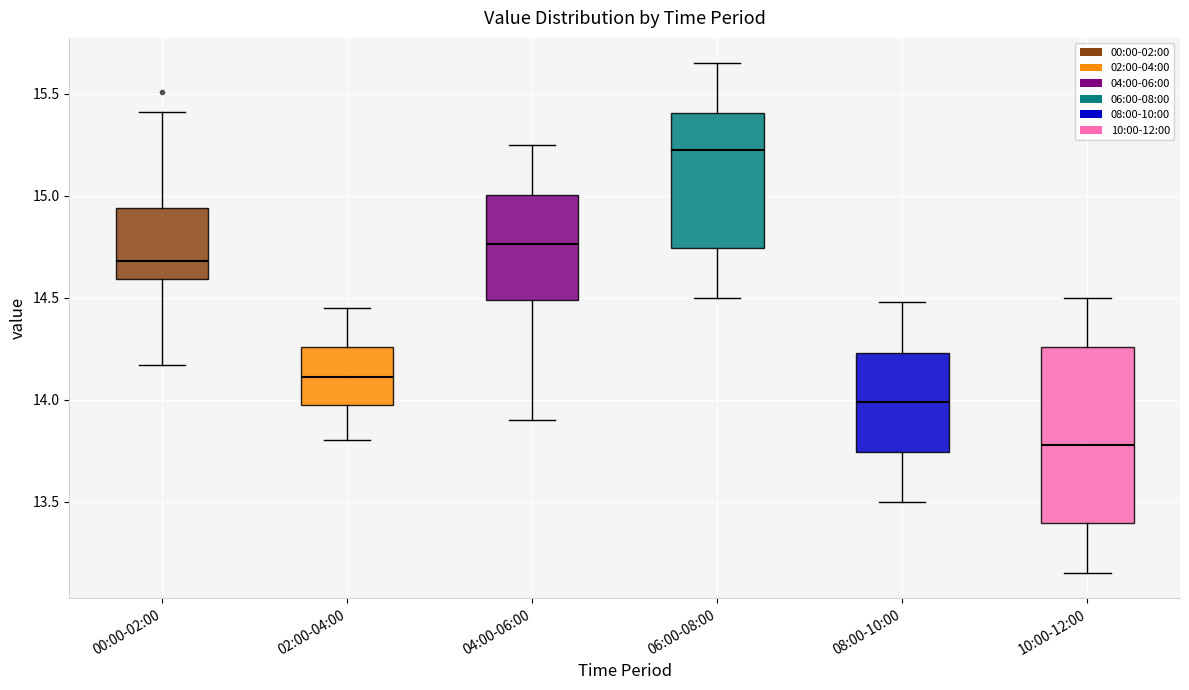

Reading left to right, transcribe this box plot: for each box, give where its median line is, the range the box spans, and where its two whiskers end, as read against the y-axis. The values are not printed on the chart, so give them approximately, as read against the axis.

00:00-02:00: median 14.70, box 14.60 to 14.95, whiskers 14.15 to 15.40
02:00-04:00: median 14.10, box 13.95 to 14.25, whiskers 13.80 to 14.45
04:00-06:00: median 14.75, box 14.50 to 15.00, whiskers 13.90 to 15.25
06:00-08:00: median 15.25, box 14.75 to 15.40, whiskers 14.50 to 15.65
08:00-10:00: median 14.00, box 13.75 to 14.25, whiskers 13.50 to 14.50
10:00-12:00: median 13.80, box 13.40 to 14.25, whiskers 13.15 to 14.50